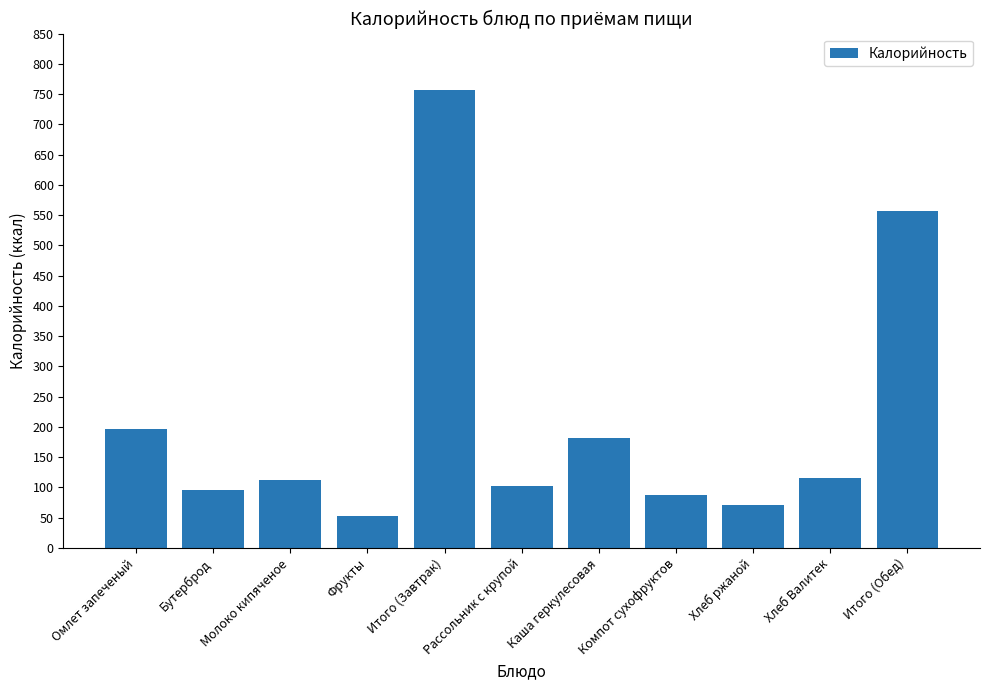

Which category has the lowest value across all series?

Фрукты